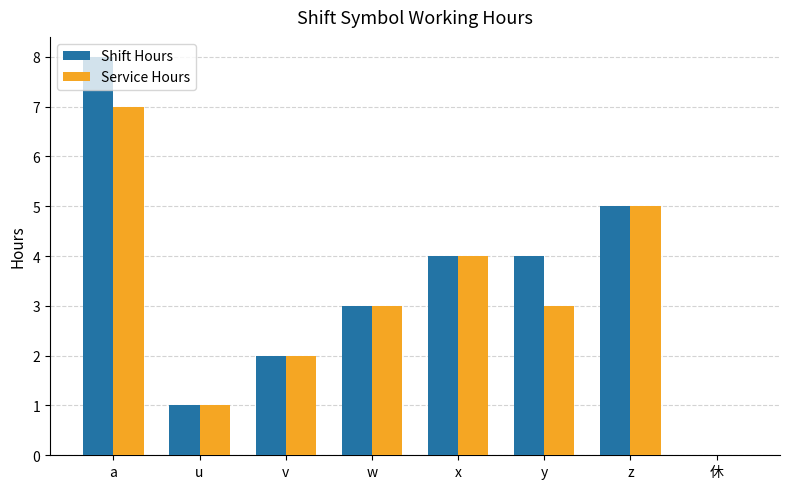

Which series has the largest total across all categories?

Shift Hours